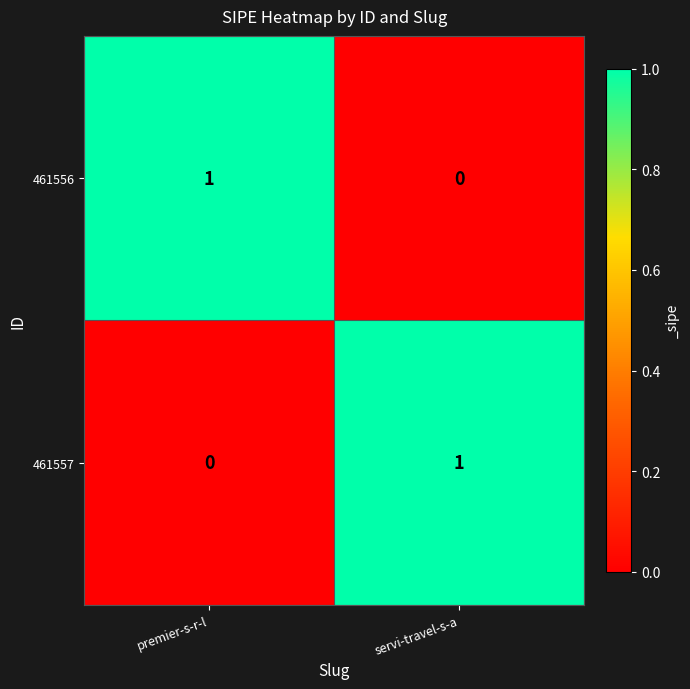

Rank the series at servi-travel-s-a from lowest to highest value.

461556, 461557